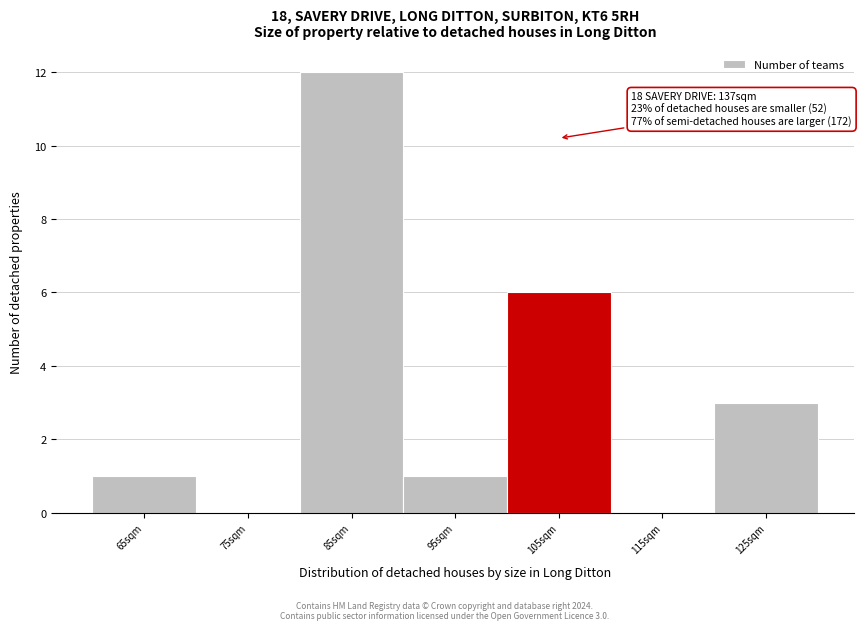

Reading left to right, what are all the values shown in this chart?

65sqm=1	75sqm=0	85sqm=12	95sqm=1	105sqm=6	115sqm=0	125sqm=3